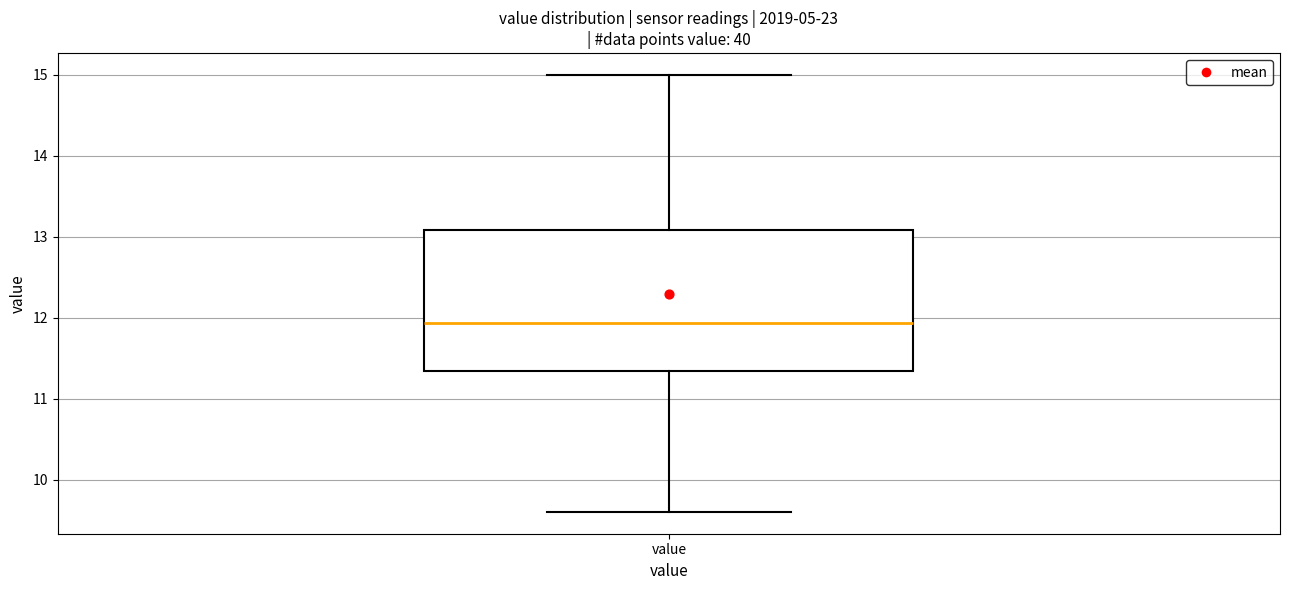

Transcribe this box plot: give where the median line is, the range the box spans, and where the two whiskers end, as read against the y-axis. The values are not printed on the chart, so give them approximately, as read against the axis.

median 11.9, box 11.3 to 13.1, whiskers 9.6 to 15.0